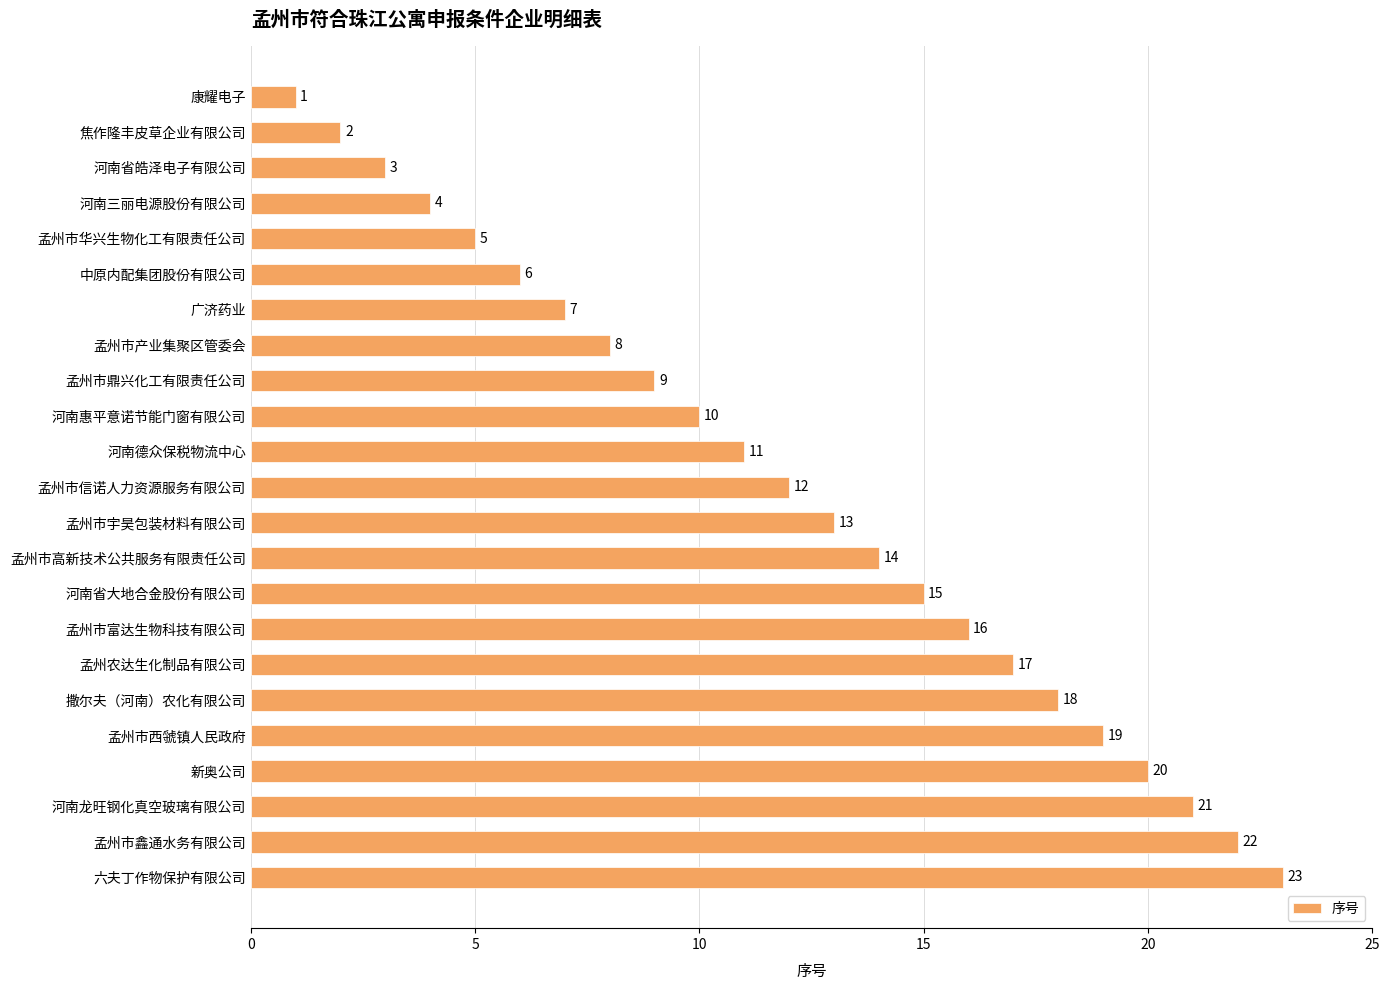

Rank the categories by value from lowest to highest.

康耀电子, 焦作隆丰皮草企业有限公司, 河南省皓泽电子有限公司, 河南三丽电源股份有限公司, 孟州市华兴生物化工有限责任公司, 中原内配集团股份有限公司, 广济药业, 孟州市产业集聚区管委会, 孟州市鼎兴化工有限责任公司, 河南惠平意诺节能门窗有限公司, 河南德众保税物流中心, 孟州市信诺人力资源服务有限公司, 孟州市宇昊包装材料有限公司, 孟州市高新技术公共服务有限责任公司, 河南省大地合金股份有限公司, 孟州市富达生物科技有限公司, 孟州农达生化制品有限公司, 撒尔夫（河南）农化有限公司, 孟州市西虢镇人民政府, 新奥公司, 河南龙旺钢化真空玻璃有限公司, 孟州市鑫通水务有限公司, 六夫丁作物保护有限公司